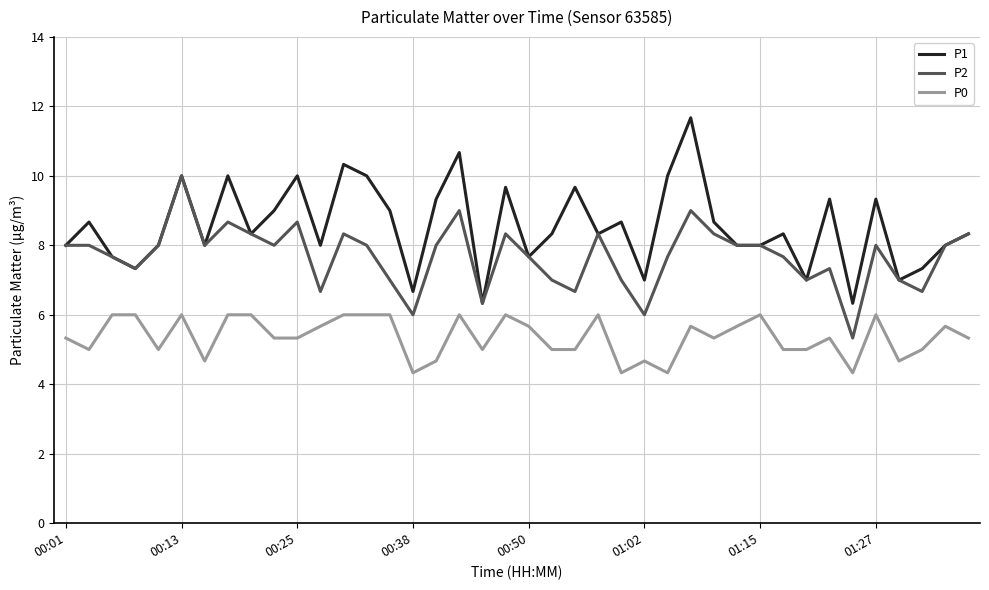

Which series has the largest range (max minus min)?

P1